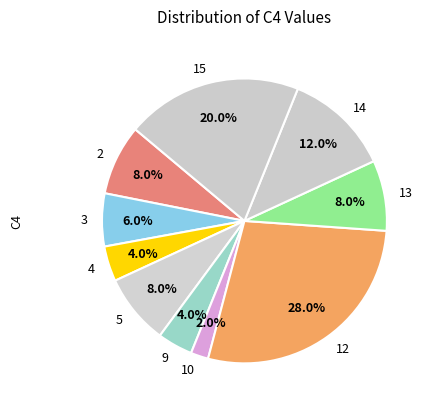

To the nearest percent, what is the average slice percentage?

10%